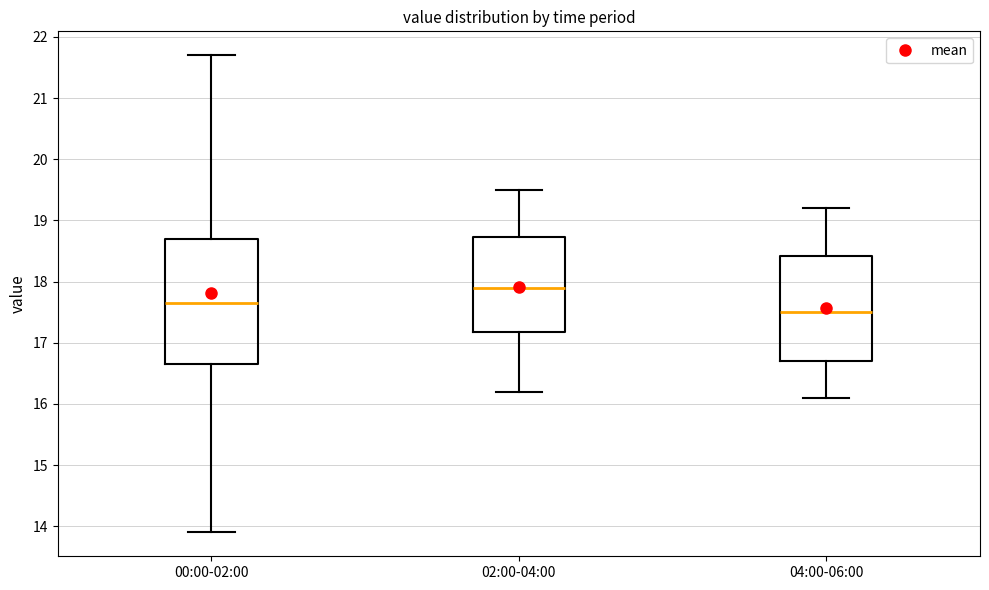

Where is the lower edge of the box for 02:00-04:00 on the y-axis? The values are not printed on the chart, so give them approximately, as read against the axis.

17.2